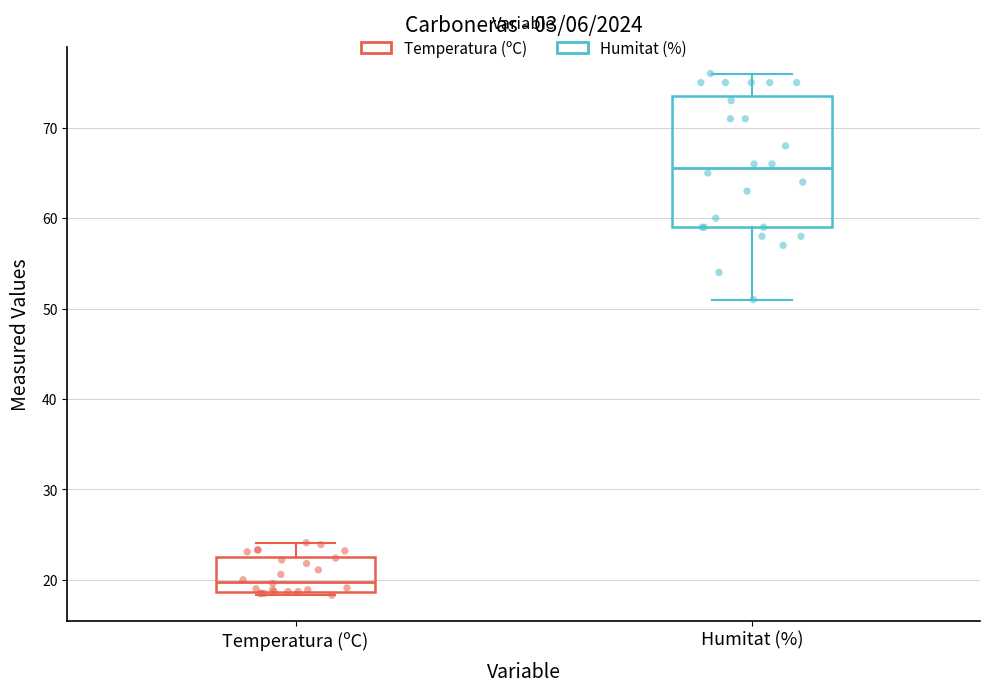

Where does the lower whisker of the box for Humitat (%) end on the y-axis? The values are not printed on the chart, so give them approximately, as read against the axis.

51